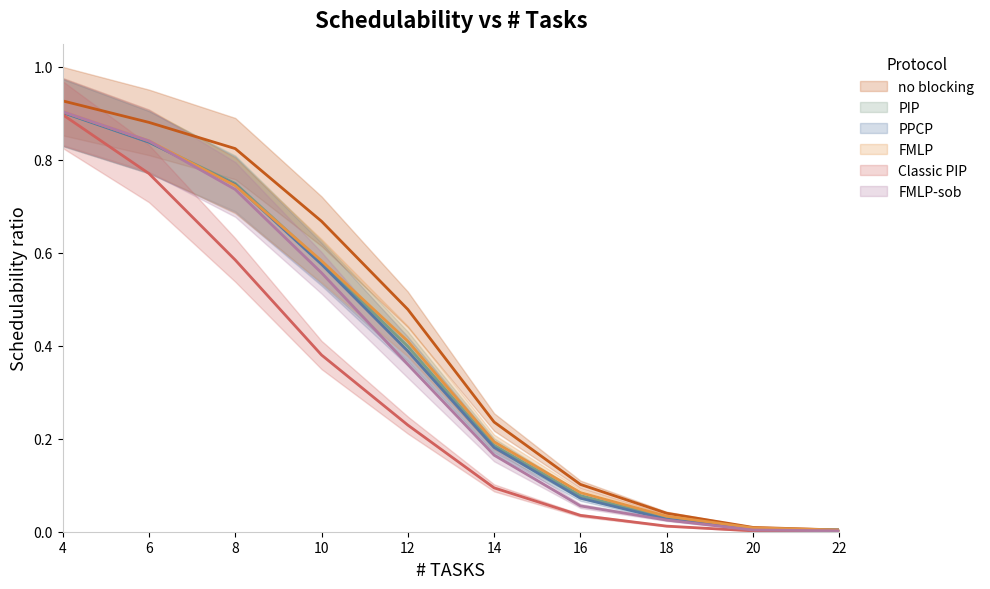

What is the difference between the maximum and second lowest values in the FMLP series?

0.9